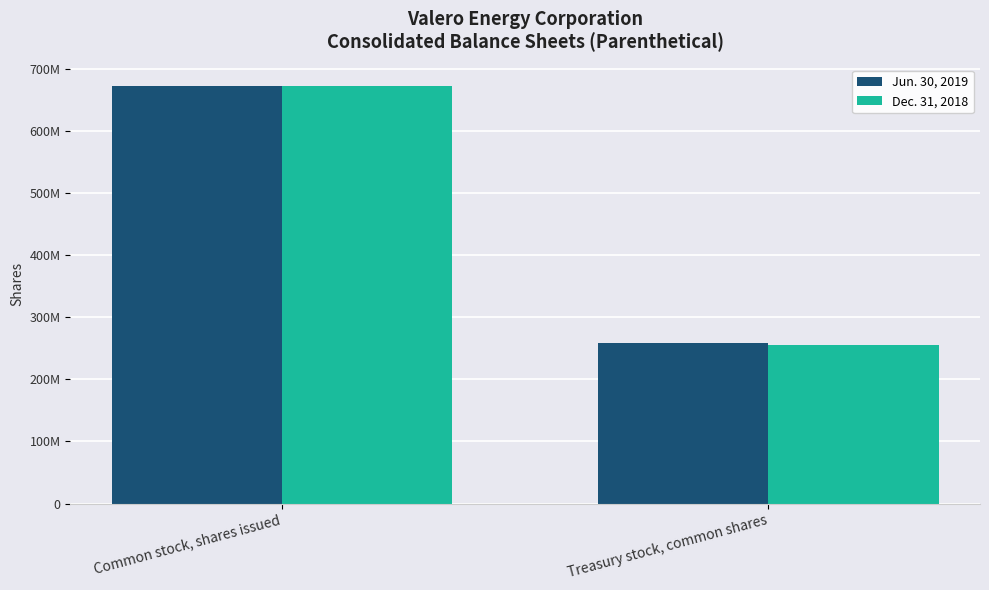

Are the bars horizontal?

No